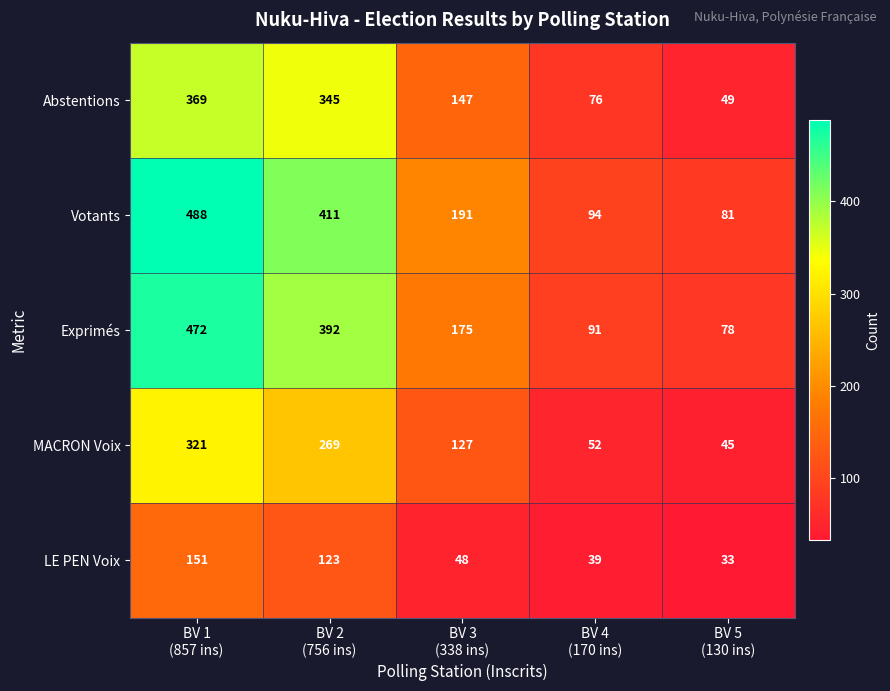

At how many categories does at least one series exceed 172?

3